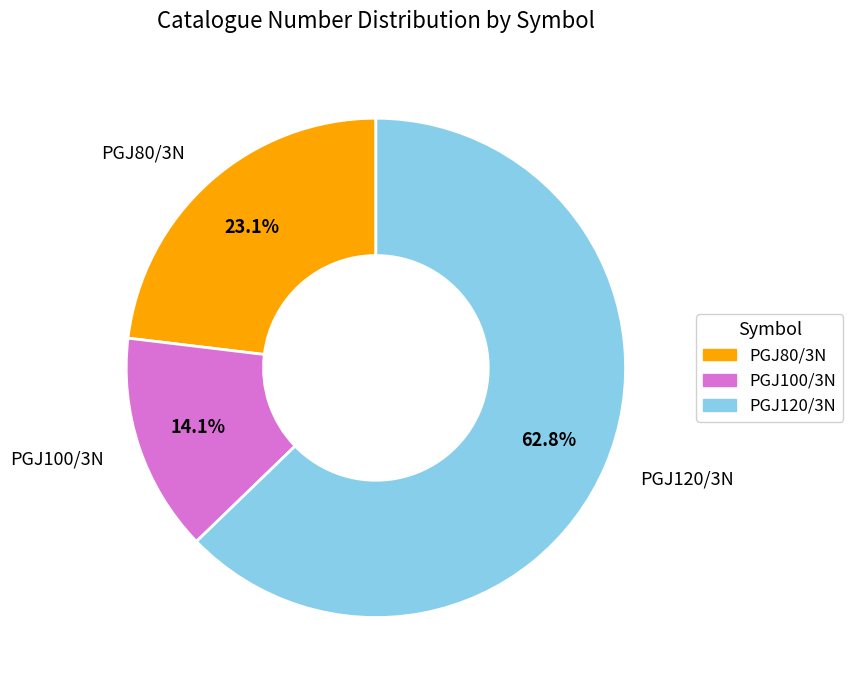

The PGJ120/3N slice represents 63% of the pie. True or false?

True